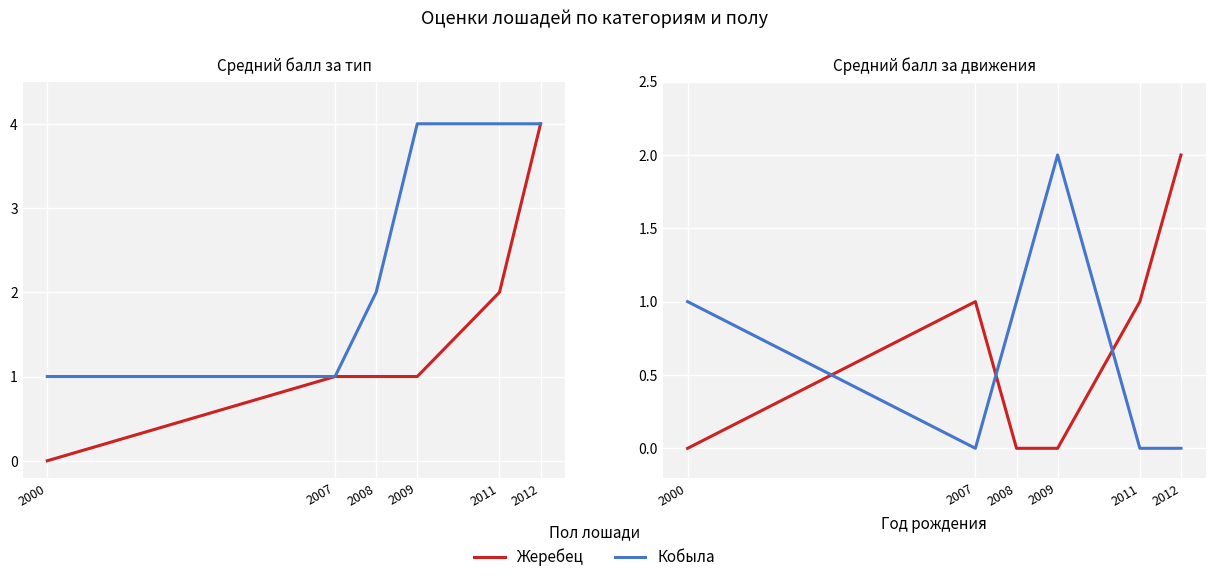

True or false: Кобыла has a value of 3 at 2009.

False